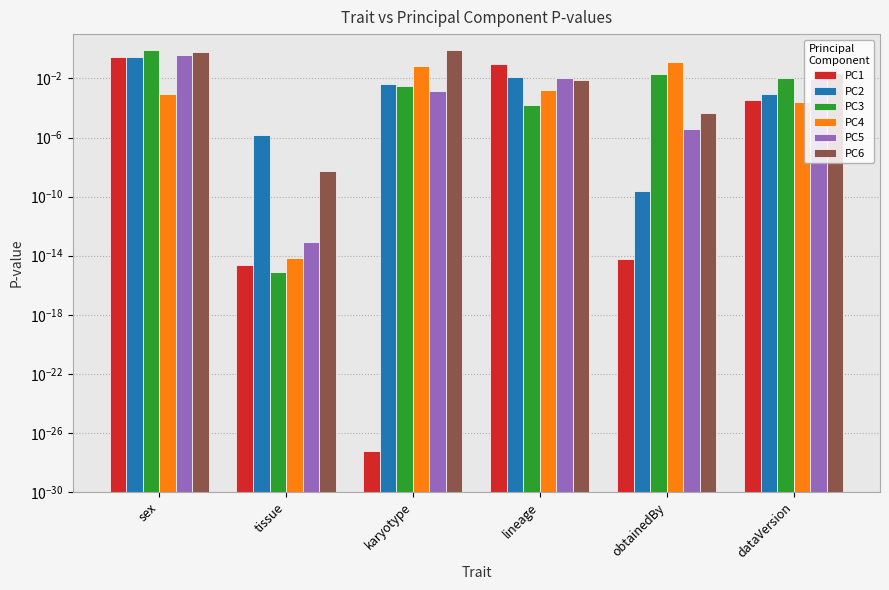

What is the label of the 5th bar from the right?

tissue